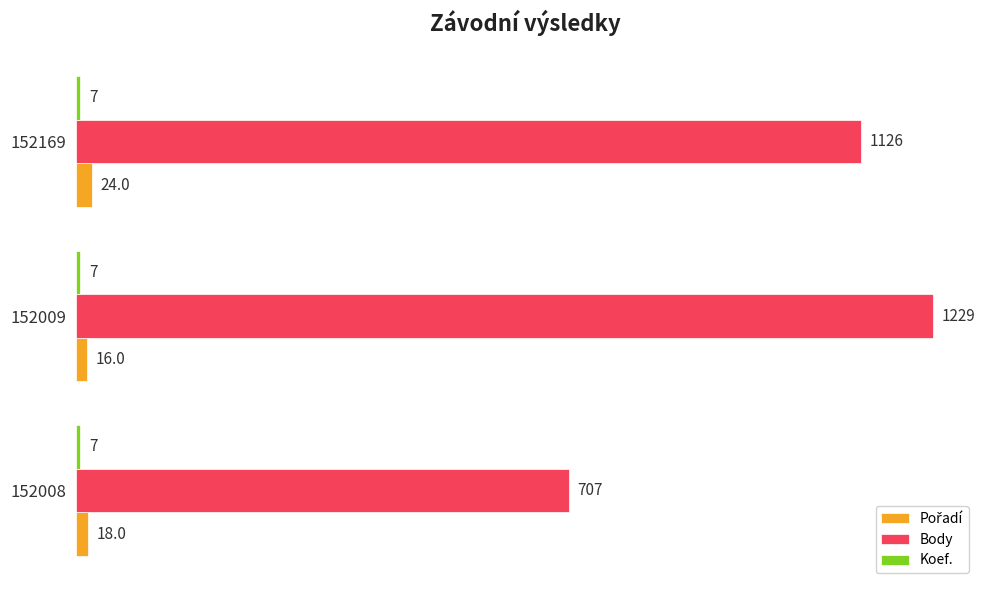

At which label does Body reach its peak?

152009